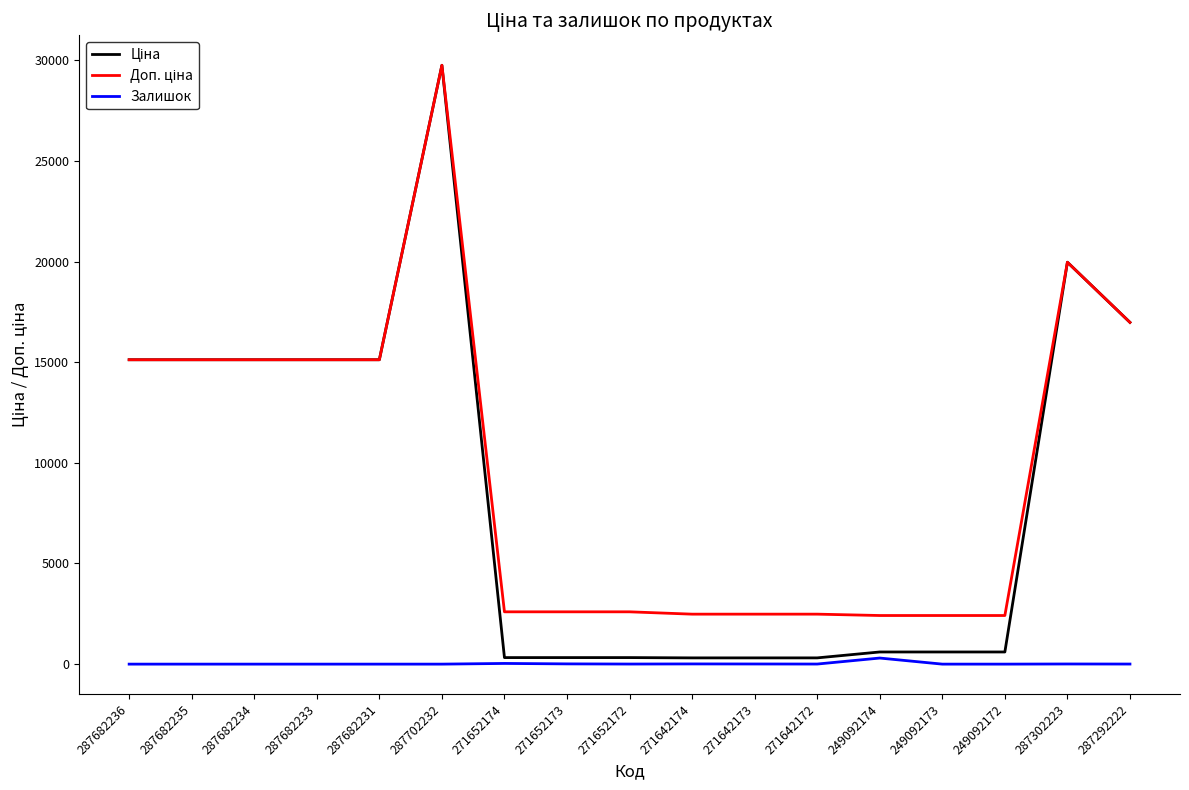

At which category does the chart reach its peak across all series?

287702232